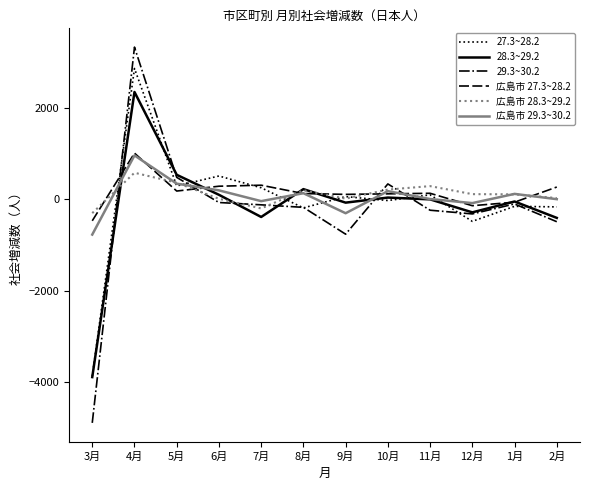

After their last crossing, which series has the higher values: 広島市 28.3~29.2 or 28.3~29.2?

広島市 28.3~29.2